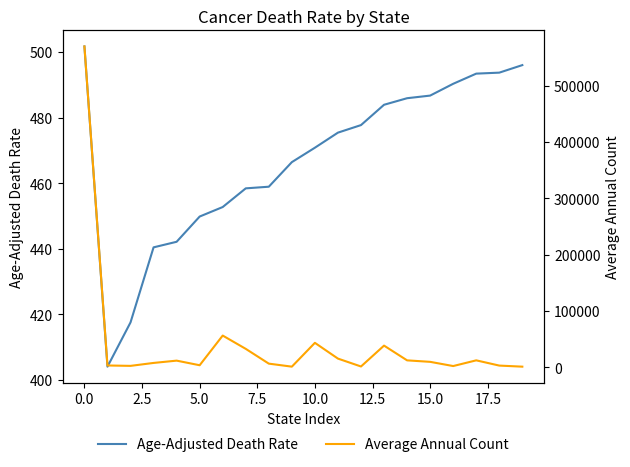

The value of Age-Adjusted Death Rate at 19 is 496.0. True or false?

True